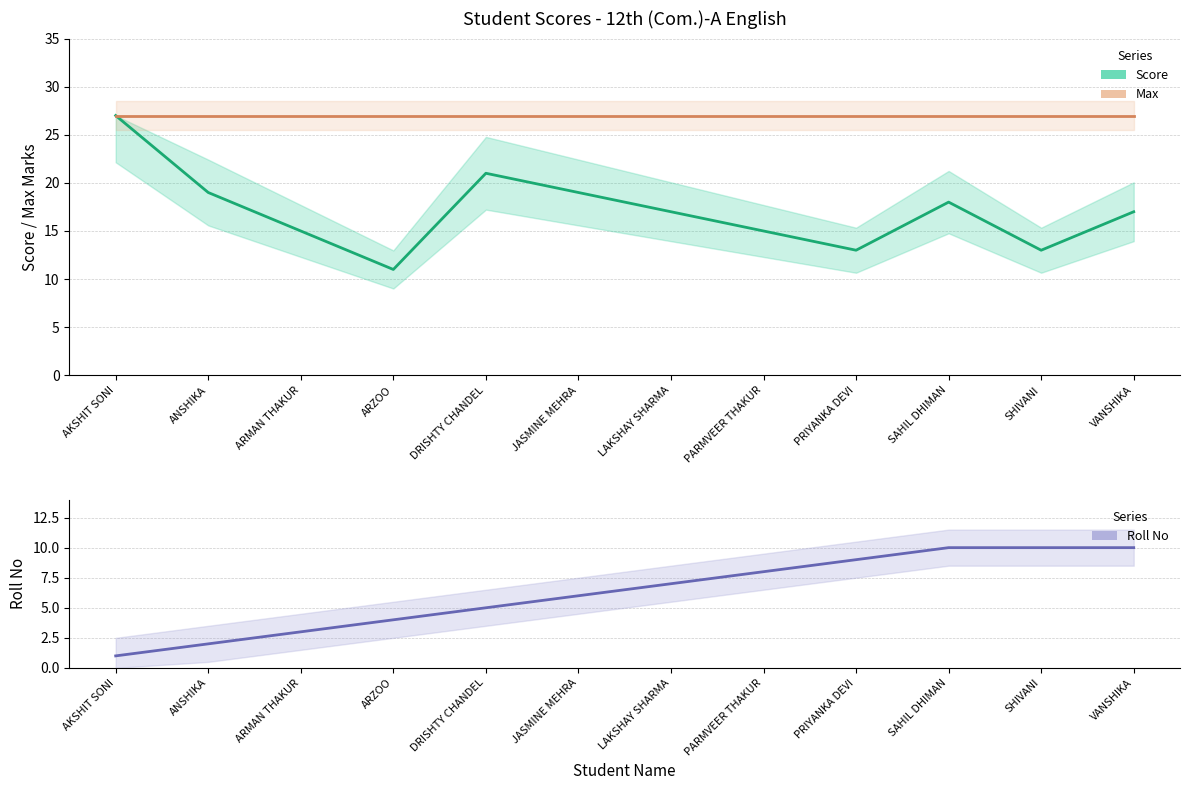

Which series has the widest spread of values?

Score